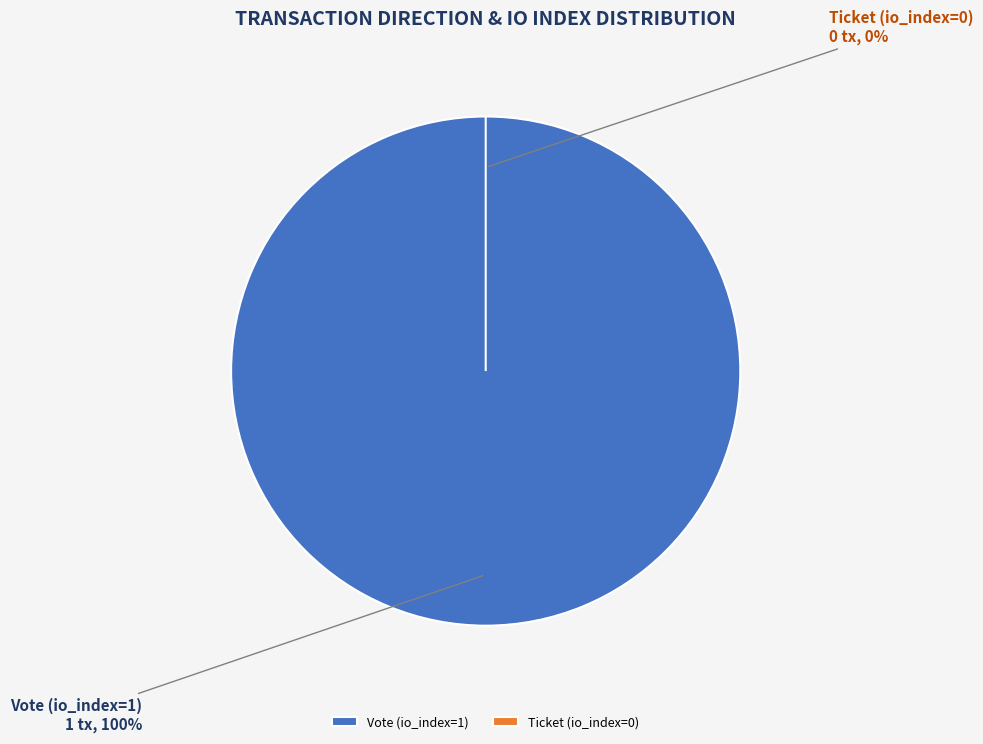

True or false: Vote (io_index=1) accounts for 99% of the total.

False